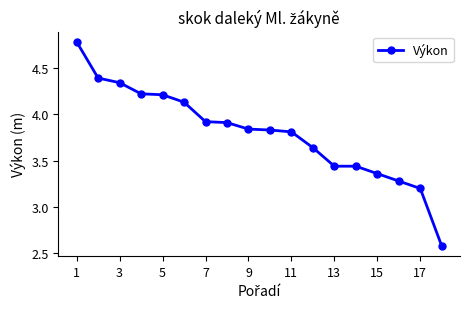

What is the minimum value shown in the chart?

2.6